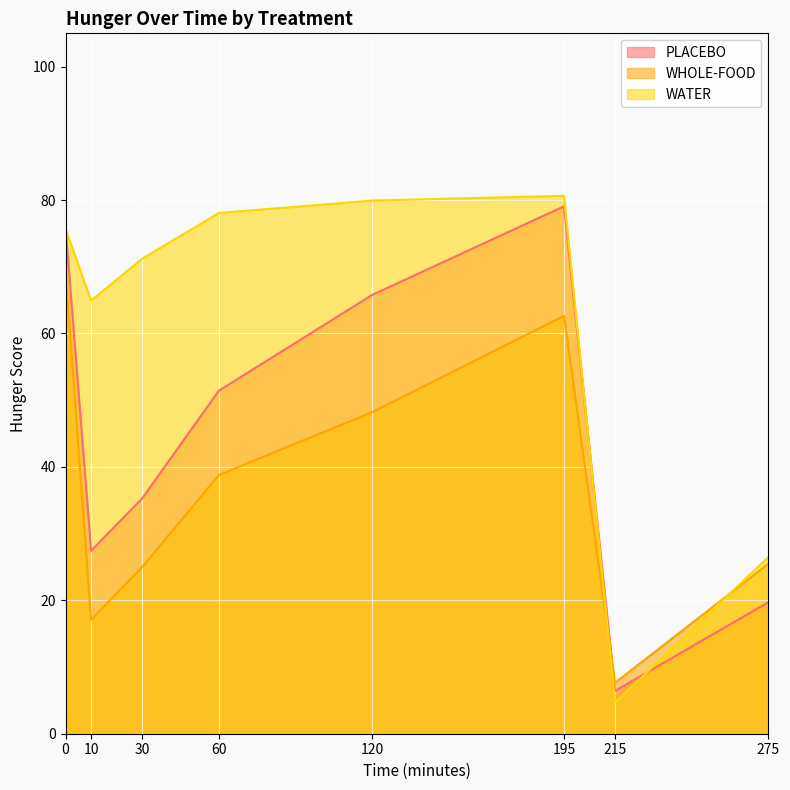

What is the value of the PLACEBO point at the 1st from the left?

76.0